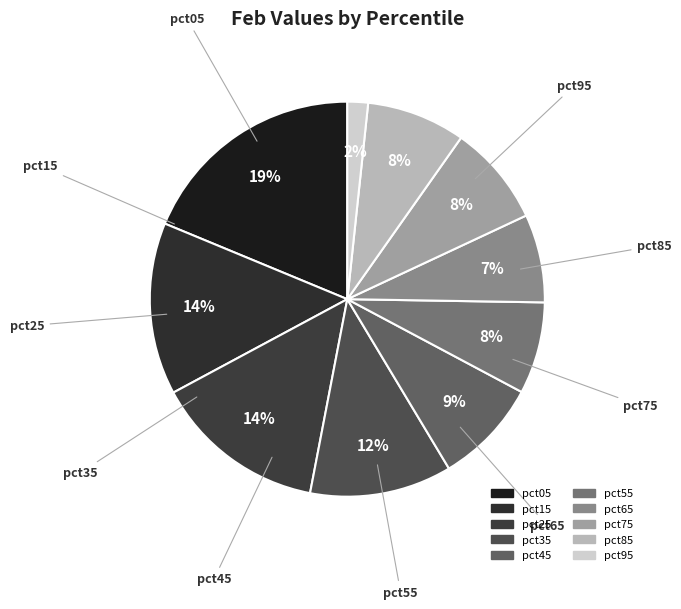

Rank the categories by value from highest to lowest.

pct05, pct25, pct15, pct35, pct45, pct75, pct85, pct55, pct65, pct95